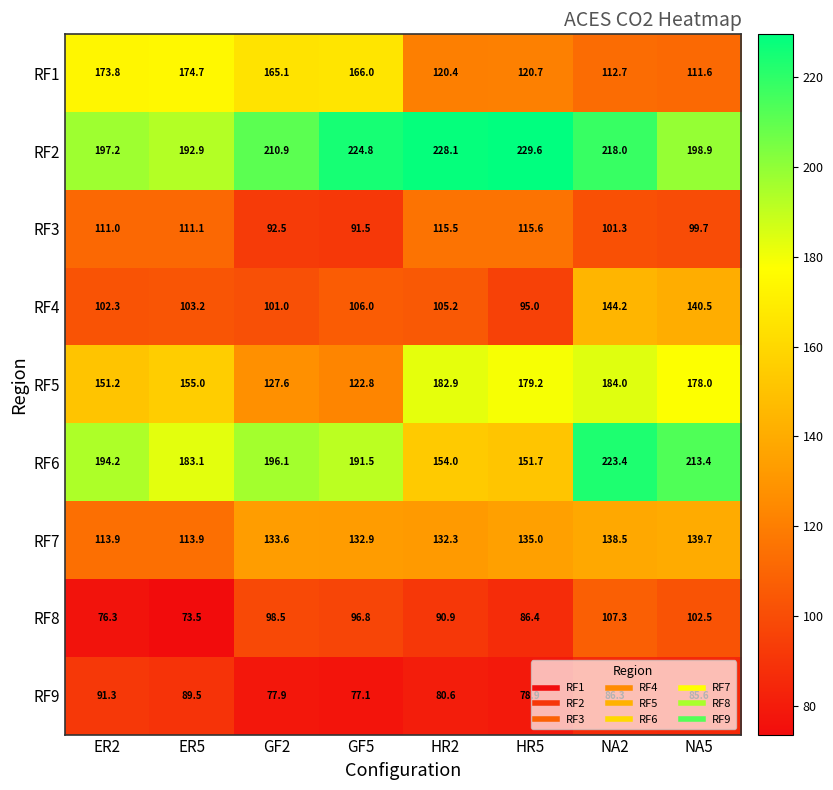

At how many categories does at least one series exceed 95?

8